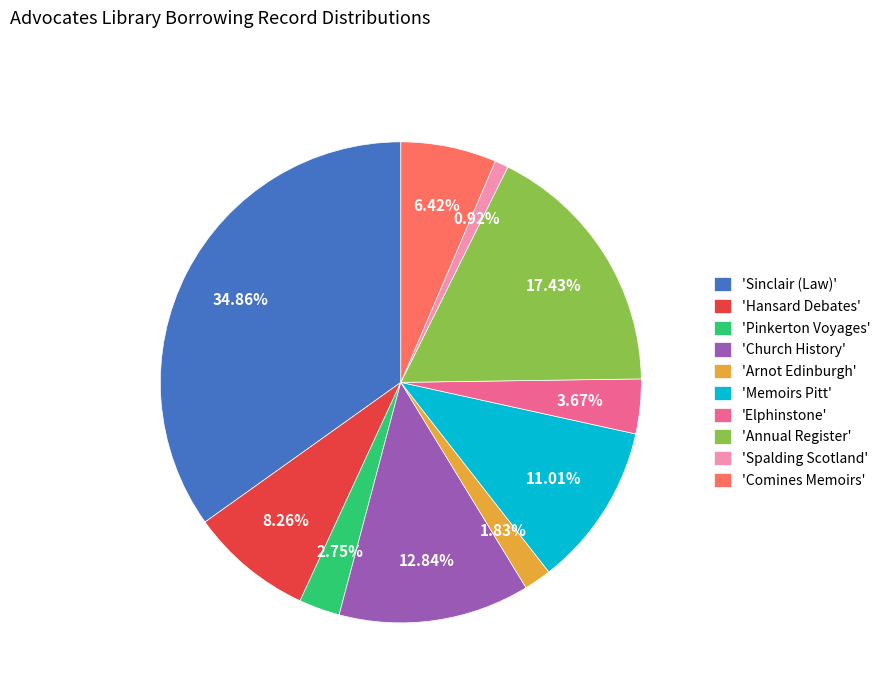

Is 'Pinkerton Voyages' the majority of the pie?

No